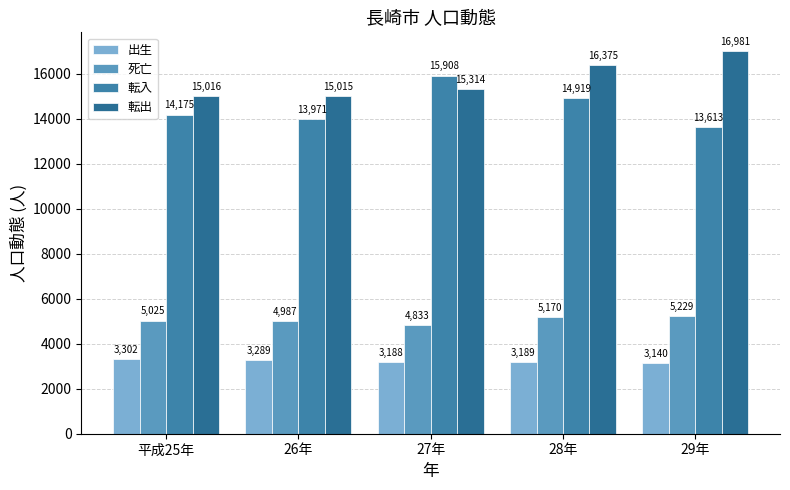

The 死亡 series shows 5229 at 29年. True or false?

True